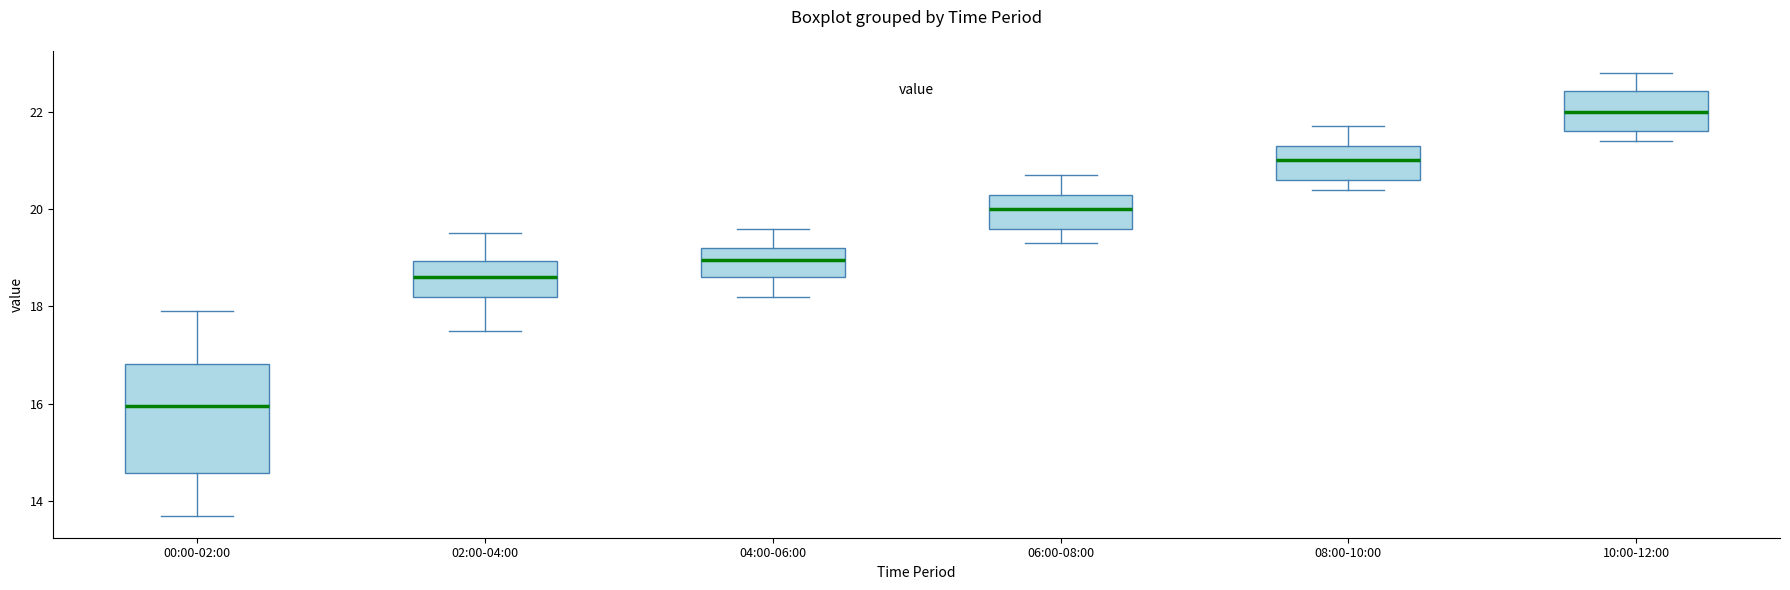

Reading left to right, transcribe this box plot: for each box, give where its median line is, the range the box spans, and where its two whiskers end, as read against the y-axis. The values are not printed on the chart, so give them approximately, as read against the axis.

00:00-02:00: median 16.0, box 14.6 to 16.8, whiskers 13.8 to 18.0
02:00-04:00: median 18.6, box 18.2 to 19.0, whiskers 17.6 to 19.6
04:00-06:00: median 19.0, box 18.6 to 19.2, whiskers 18.2 to 19.6
06:00-08:00: median 20.0, box 19.6 to 20.4, whiskers 19.4 to 20.8
08:00-10:00: median 21.0, box 20.6 to 21.4, whiskers 20.4 to 21.8
10:00-12:00: median 22.0, box 21.6 to 22.4, whiskers 21.4 to 22.8